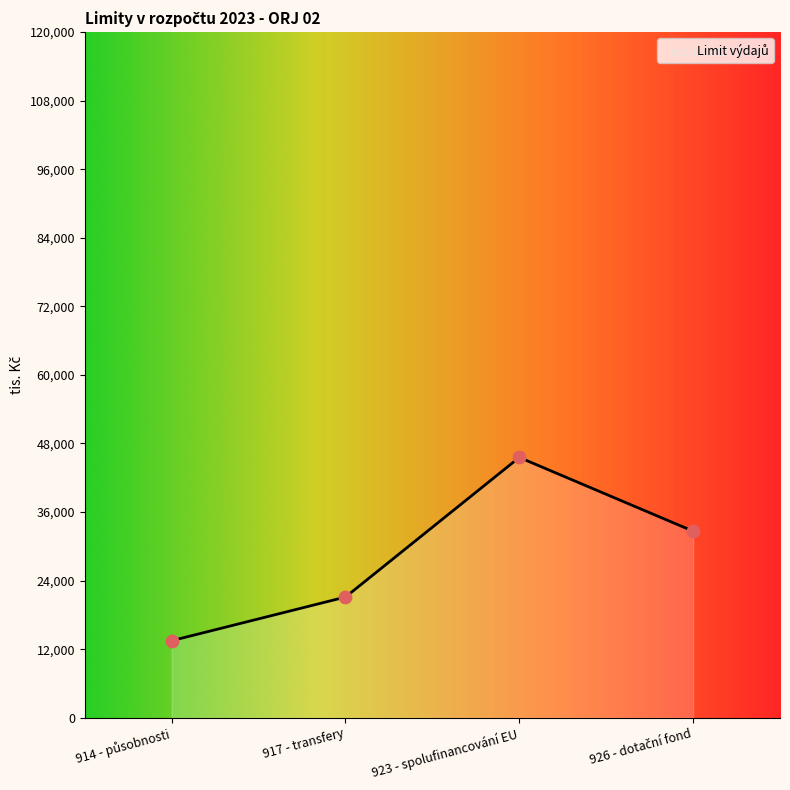

Which has a higher value, 923 - spolufinancování EU or 926 - dotační fond?

923 - spolufinancování EU